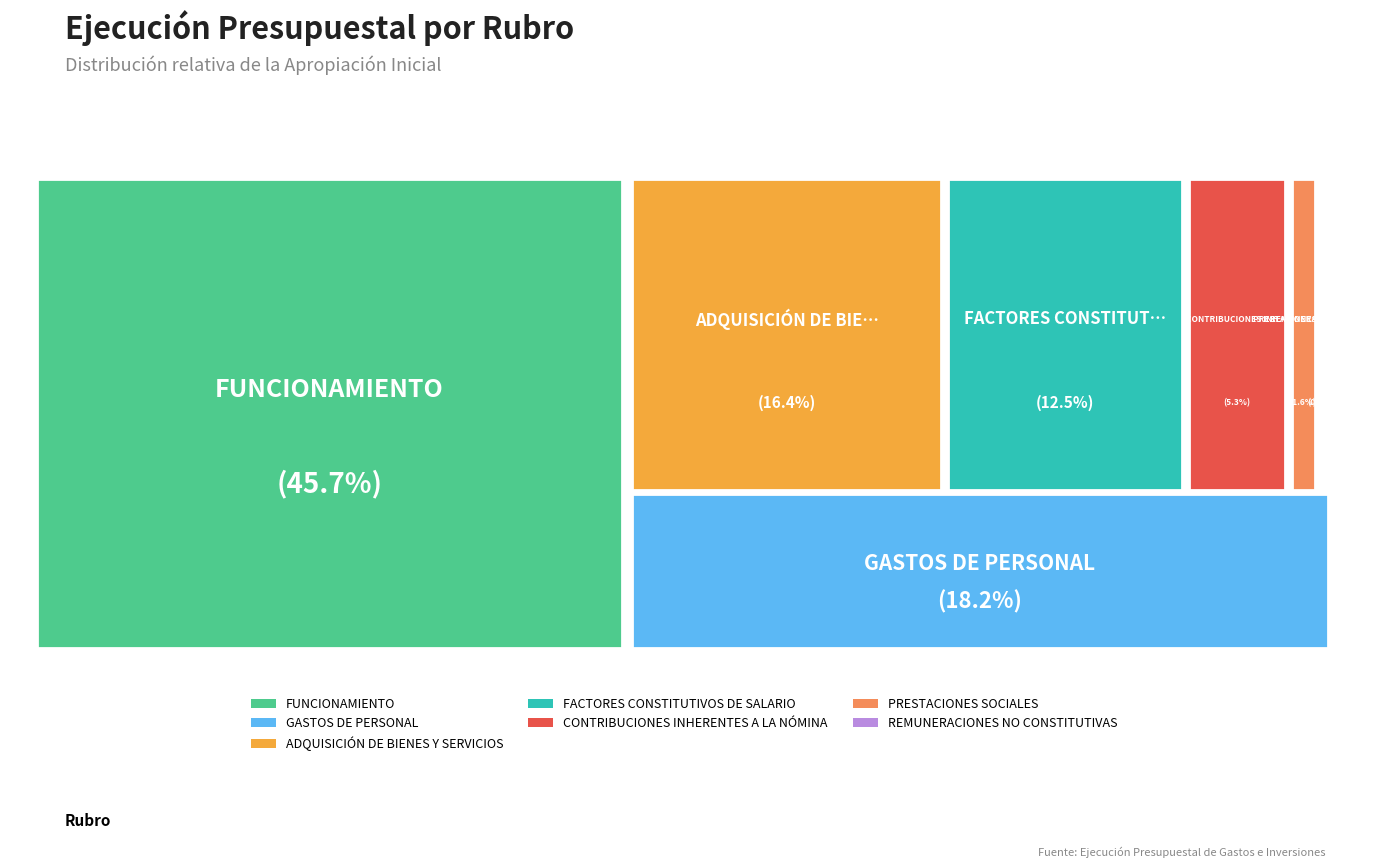

Count the number of slices in the pie.

7